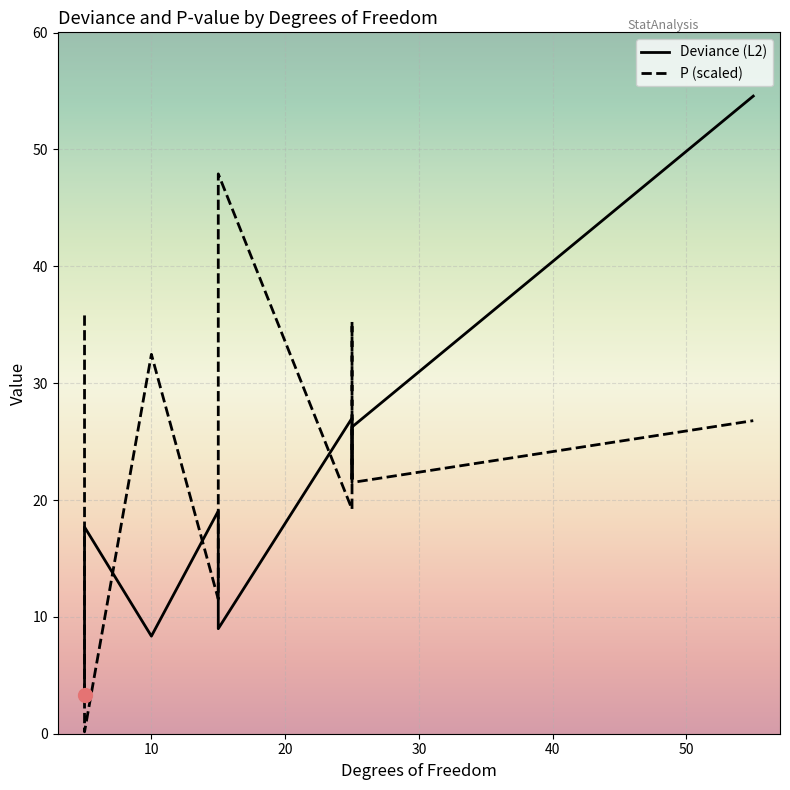

Where is the first local minimum for P?

5